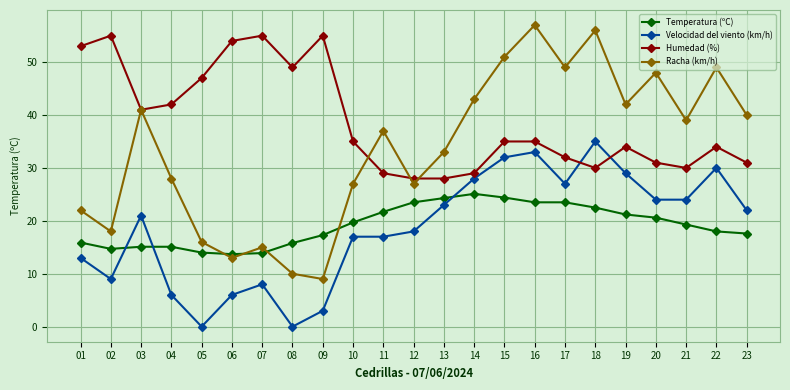

Which label corresponds to the largest value in the chart?

16